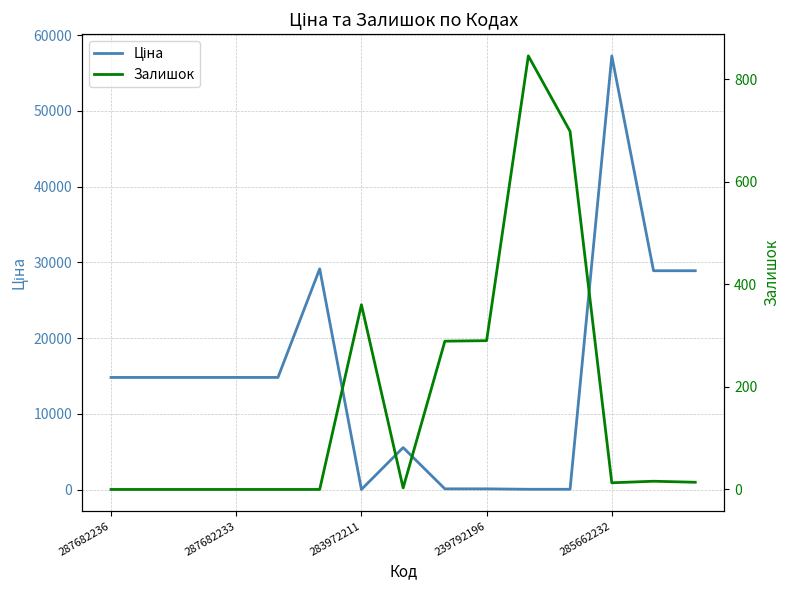

What is the average value of the Залишок series?

168.5